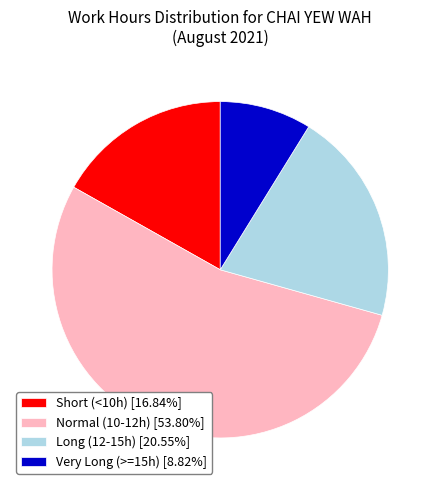

Does any single category account for the majority?

Yes